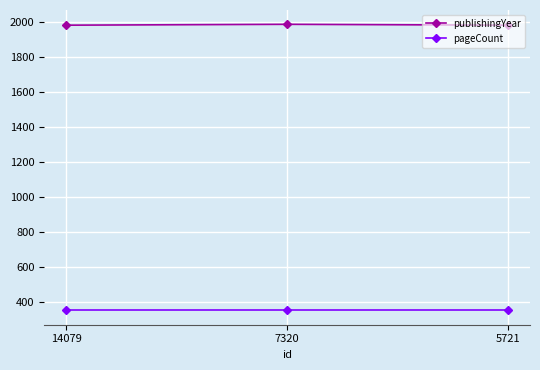

Count the number of categories in the chart.

3